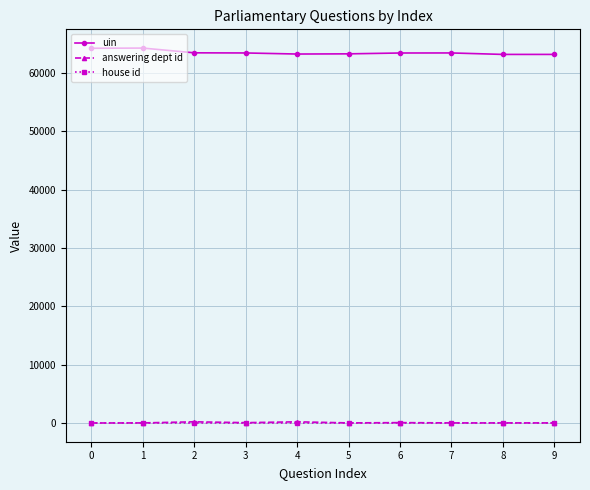

Does the chart have visible grid lines?

Yes